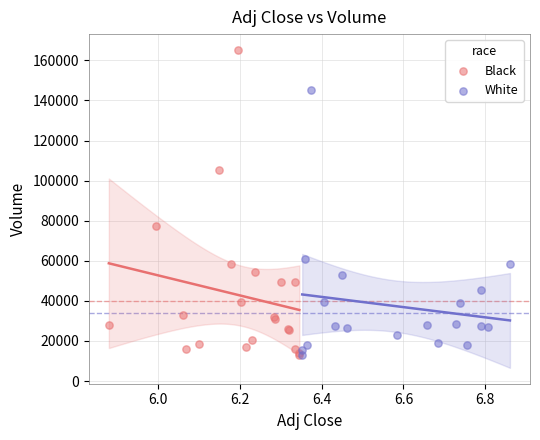

Which series contains the highest Y value?

Black